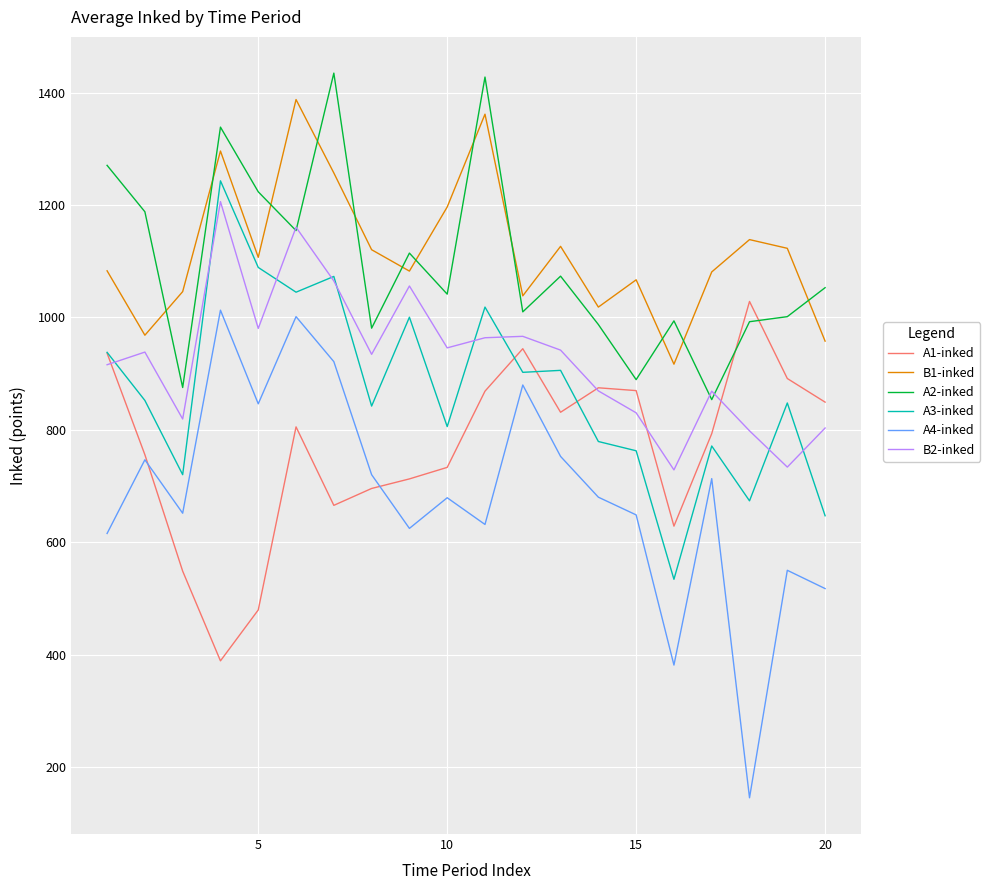

True or false: B2-inked has more than 0 interior local peaks.

True